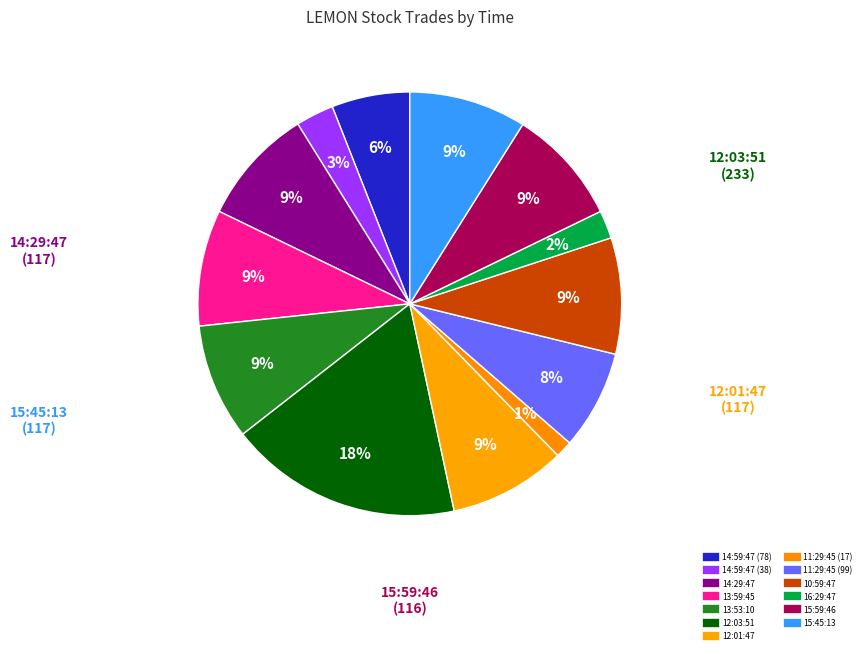

How many slices are in this pie chart?

13